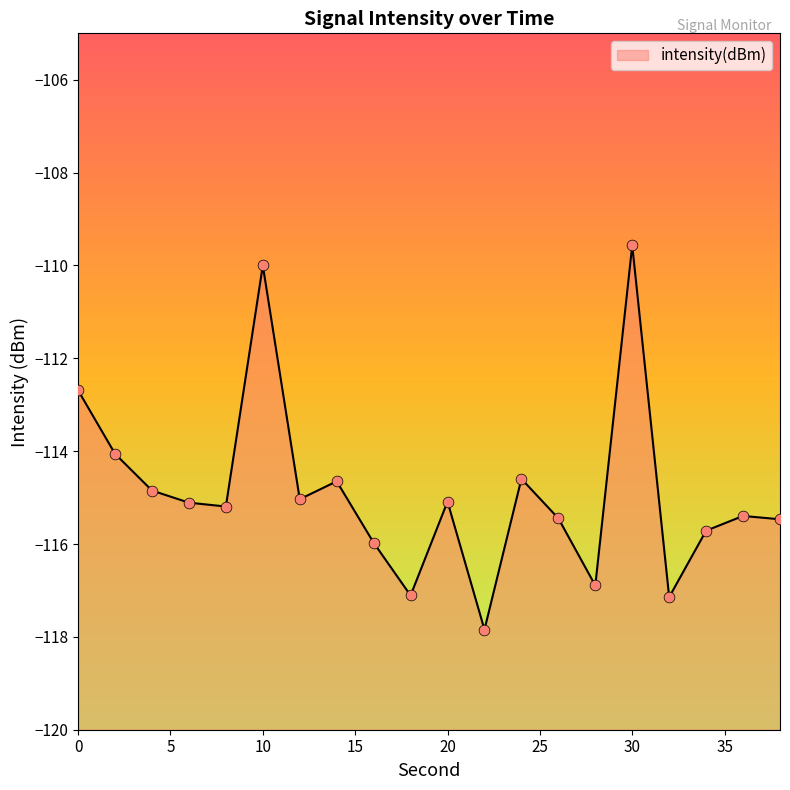

Between 36 and 38, which is larger?

36